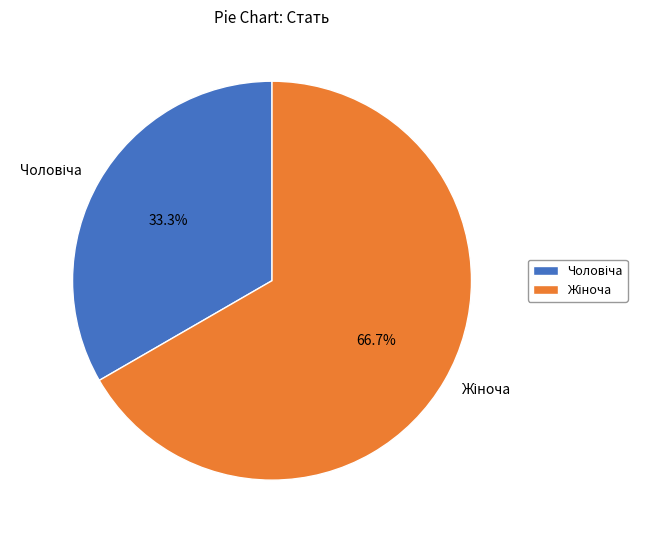

Is there any slice that represents more than half of the pie?

Yes